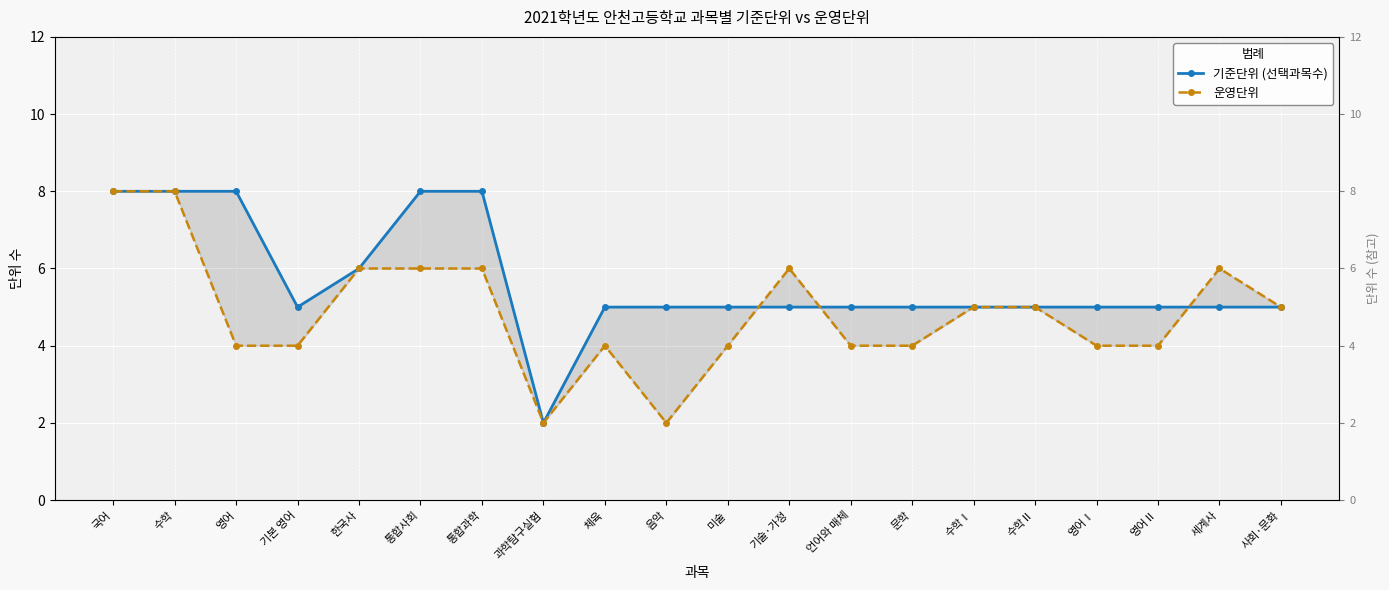

What is the sum of the 운영단위 values at 수학 and 미술?

12